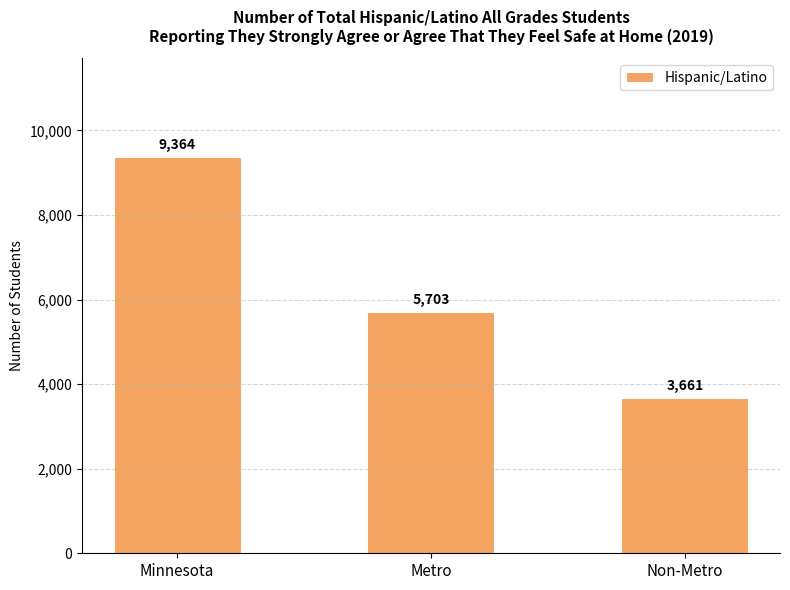

What position from the left is Non-Metro?

3